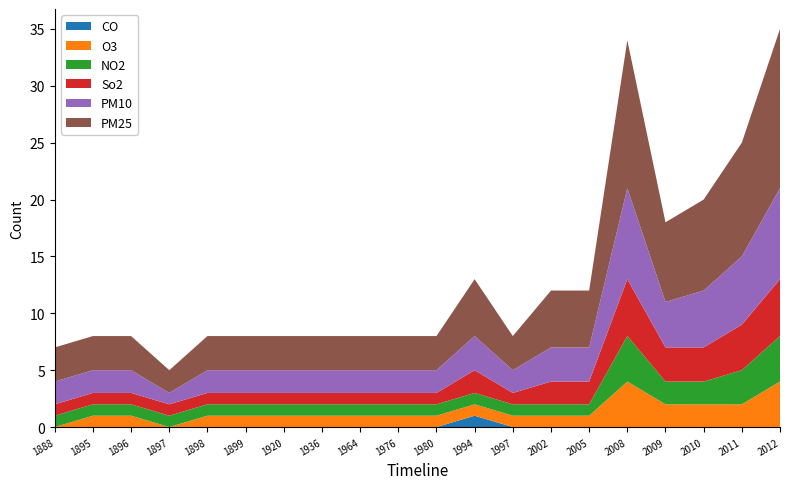

Reading left to right, list all the values displayed in this chart.

CO: 1888=0	1895=0	1896=0	1897=0	1898=0	1899=0	1920=0	1936=0	1964=0	1976=0	1980=0	1994=1	1997=0	2002=0	2005=0	2008=0	2009=0	2010=0	2011=0	2012=0
O3: 1888=0	1895=1	1896=1	1897=0	1898=1	1899=1	1920=1	1936=1	1964=1	1976=1	1980=1	1994=1	1997=1	2002=1	2005=1	2008=4	2009=2	2010=2	2011=2	2012=4
NO2: 1888=1	1895=1	1896=1	1897=1	1898=1	1899=1	1920=1	1936=1	1964=1	1976=1	1980=1	1994=1	1997=1	2002=1	2005=1	2008=4	2009=2	2010=2	2011=3	2012=4
So2: 1888=1	1895=1	1896=1	1897=1	1898=1	1899=1	1920=1	1936=1	1964=1	1976=1	1980=1	1994=2	1997=1	2002=2	2005=2	2008=5	2009=3	2010=3	2011=4	2012=5
PM10: 1888=2	1895=2	1896=2	1897=1	1898=2	1899=2	1920=2	1936=2	1964=2	1976=2	1980=2	1994=3	1997=2	2002=3	2005=3	2008=8	2009=4	2010=5	2011=6	2012=8
PM25: 1888=3	1895=3	1896=3	1897=2	1898=3	1899=3	1920=3	1936=3	1964=3	1976=3	1980=3	1994=5	1997=3	2002=5	2005=5	2008=13	2009=7	2010=8	2011=10	2012=14